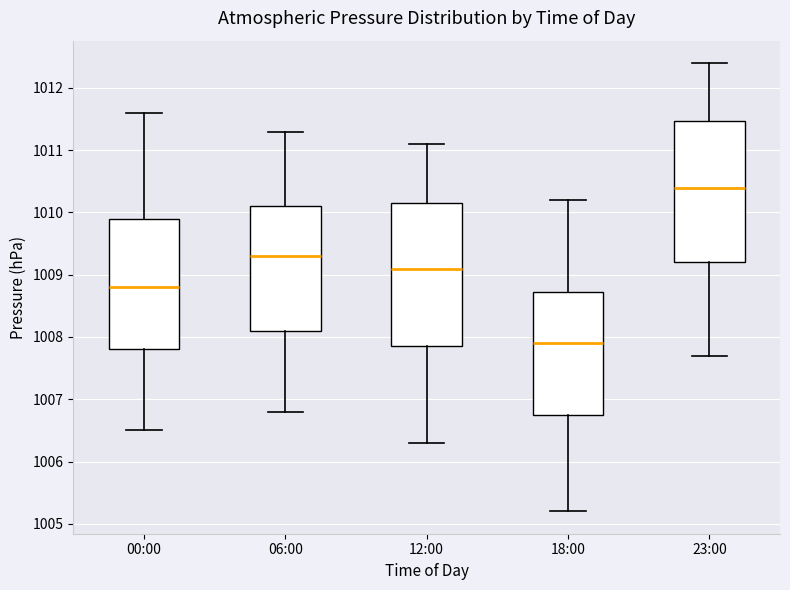

Where is the lower edge of the box for 06:00 on the y-axis? The values are not printed on the chart, so give them approximately, as read against the axis.

1008.1